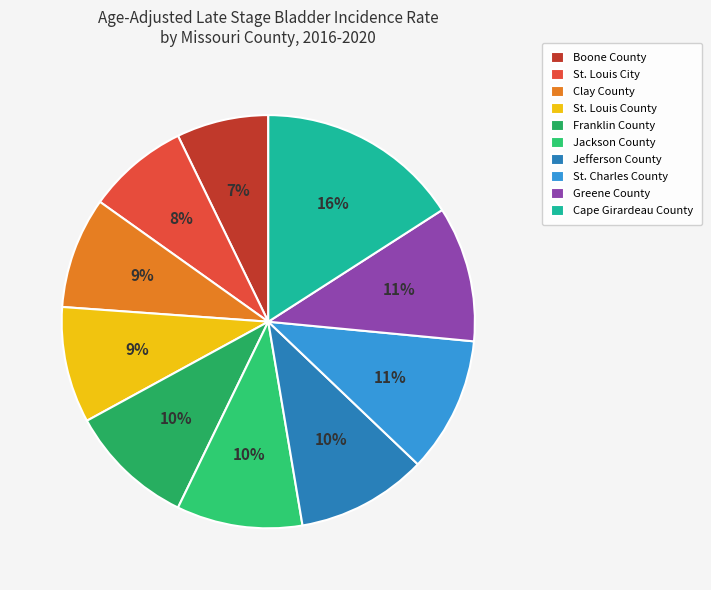

To the nearest percent, what percentage of the pie is Jefferson County?

10%